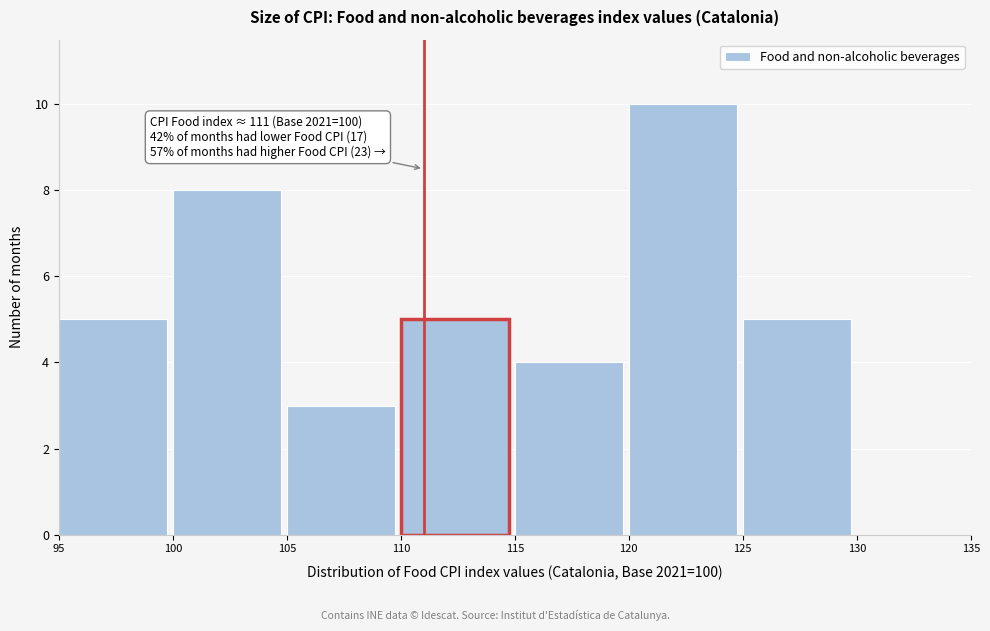

Which range on the x-axis has the tallest bar?

120 to 125